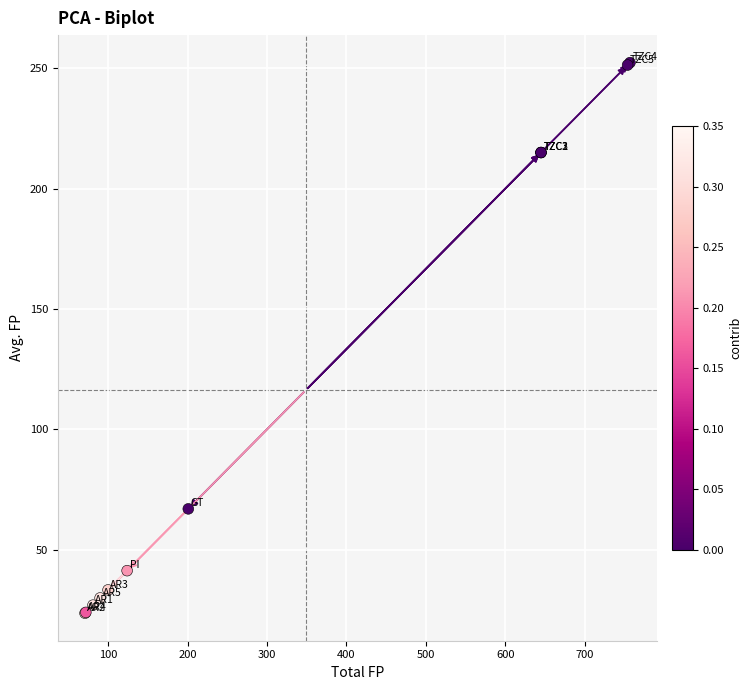

What Y value in the scatter plot is closest to 137?

67.0